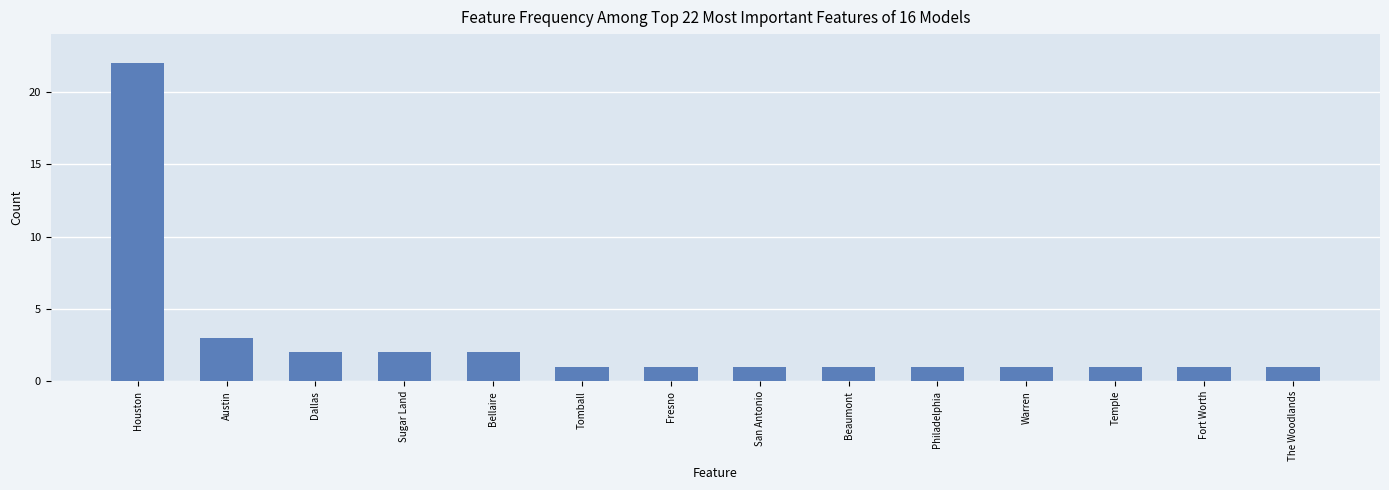

Between The Woodlands and Houston, which is larger?

Houston